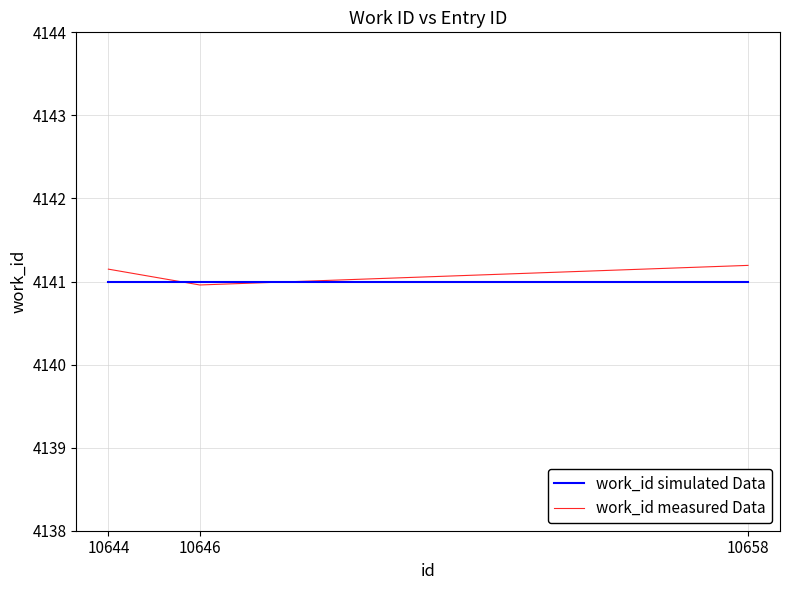

What is the sum of all work_id simulated Data values?

12423.0